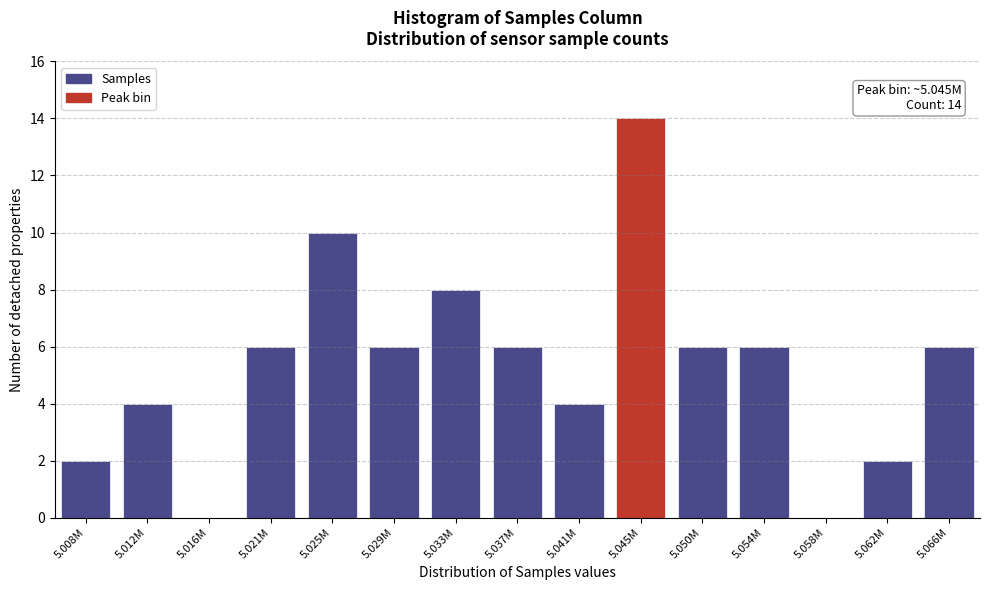

What is the change in value from 5.058M to 5.066M?

+6